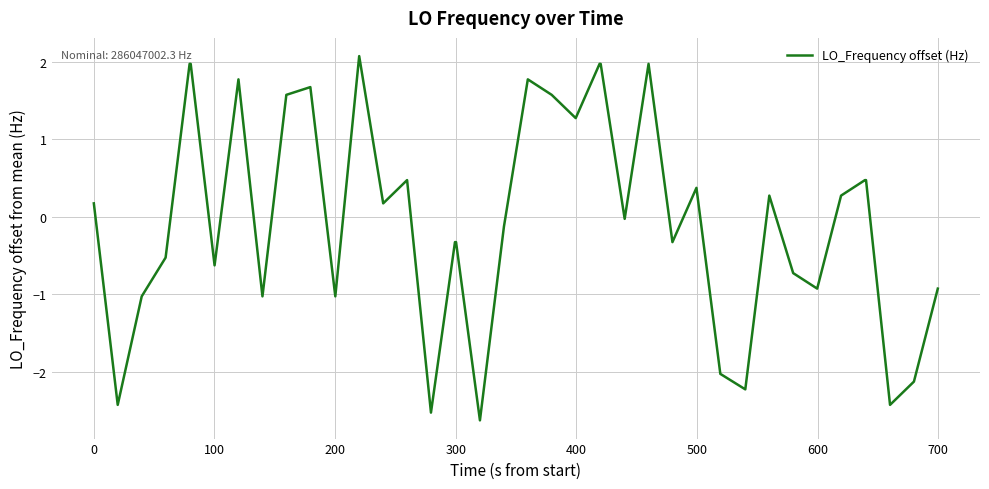

What is the difference between the maximum and minimum values?

4.7